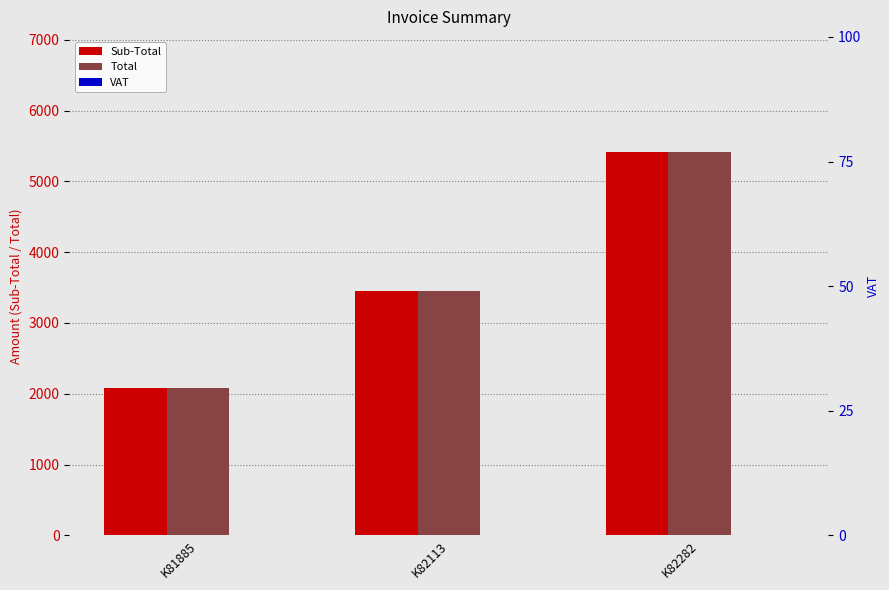

Where is VAT nearest to the value 0?

K81885